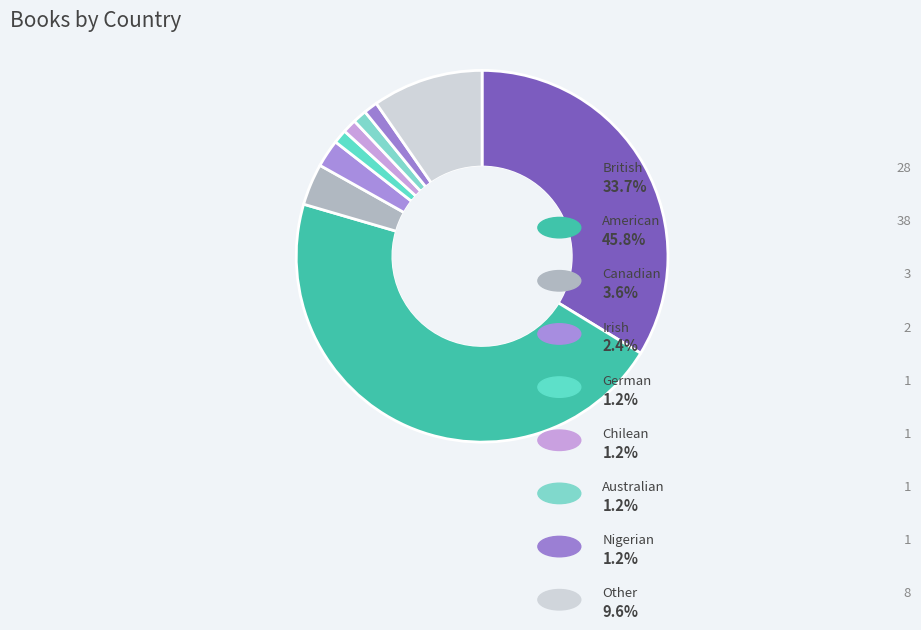

To the nearest percent, what portion does Canadian represent?

4%